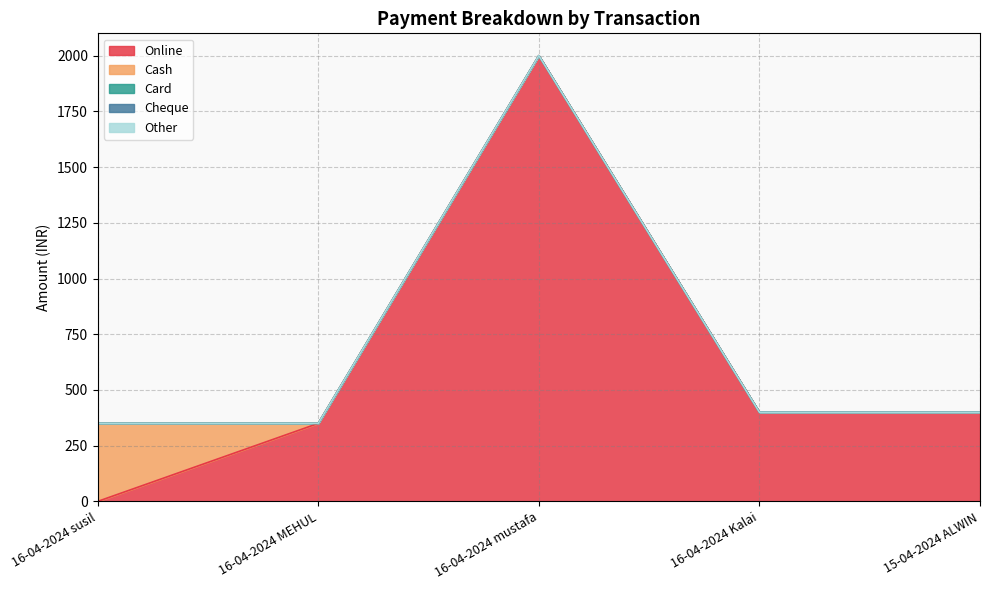

Reading left to right, transcribe all the data shown in this chart.

Online: 0	350	2000	400	400
Cash: 350	0	0	0	0
Card: 0	0	0	0	0
Cheque: 0	0	0	0	0
Other: 0	0	0	0	0